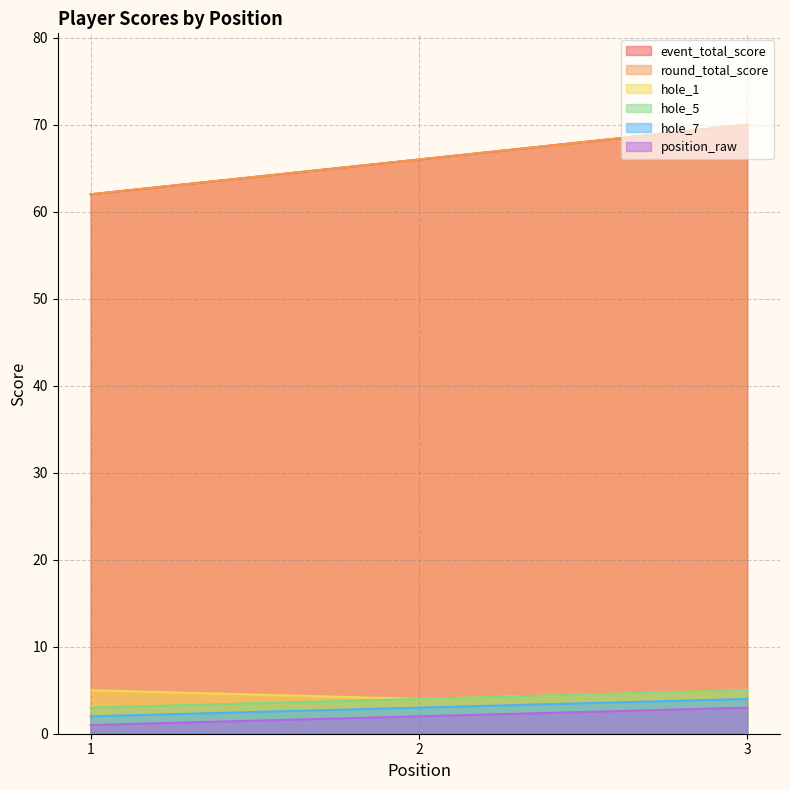

Does the chart display data point markers on the line(s)?

No